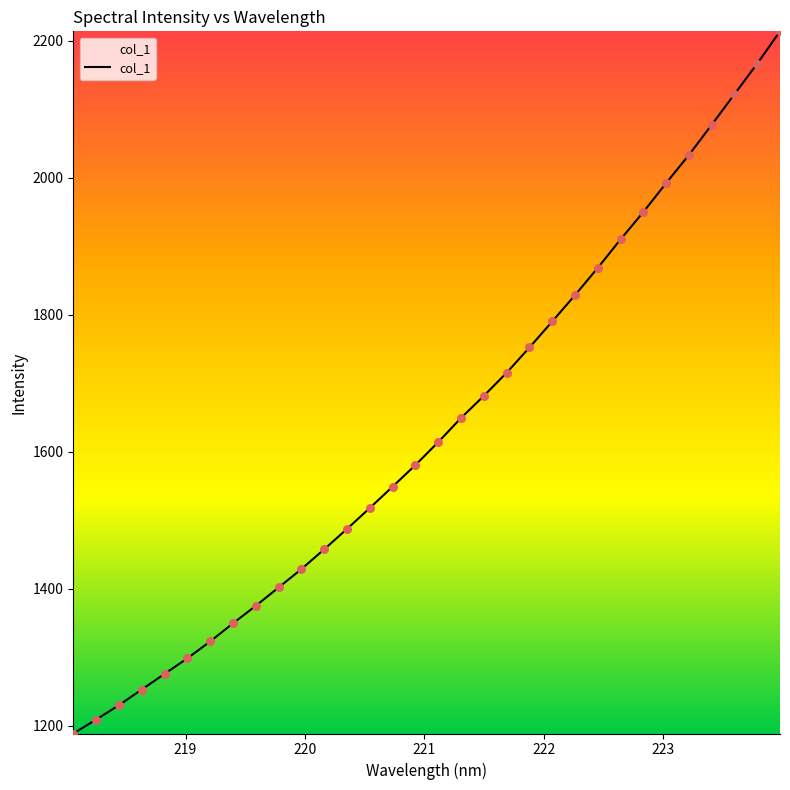

What is the difference between the maximum and minimum values?

1024.4